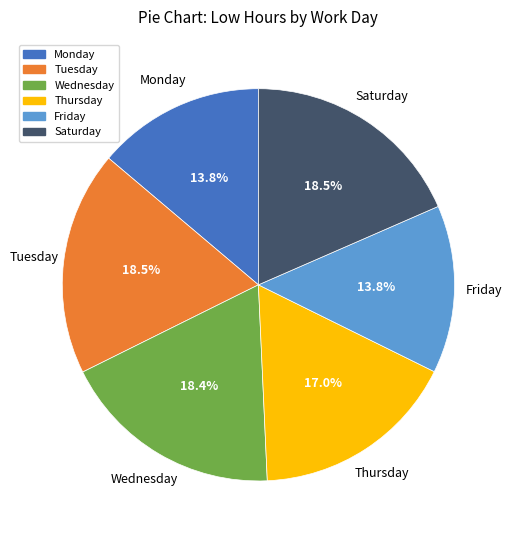

What is the ratio of the value at Monday to the value at Wednesday?

0.8